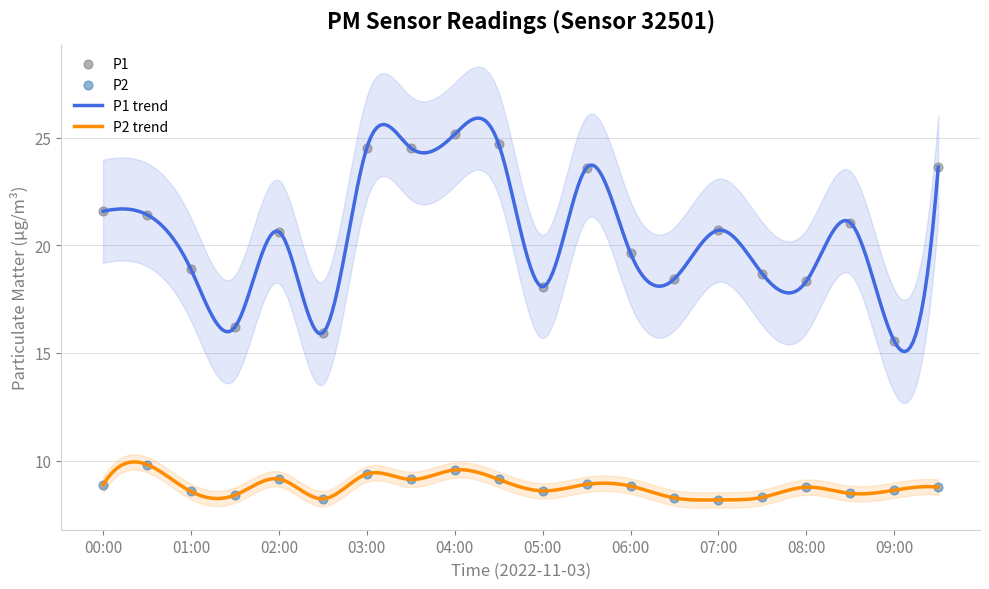

At which category is the sum across all series the highest?

04:00